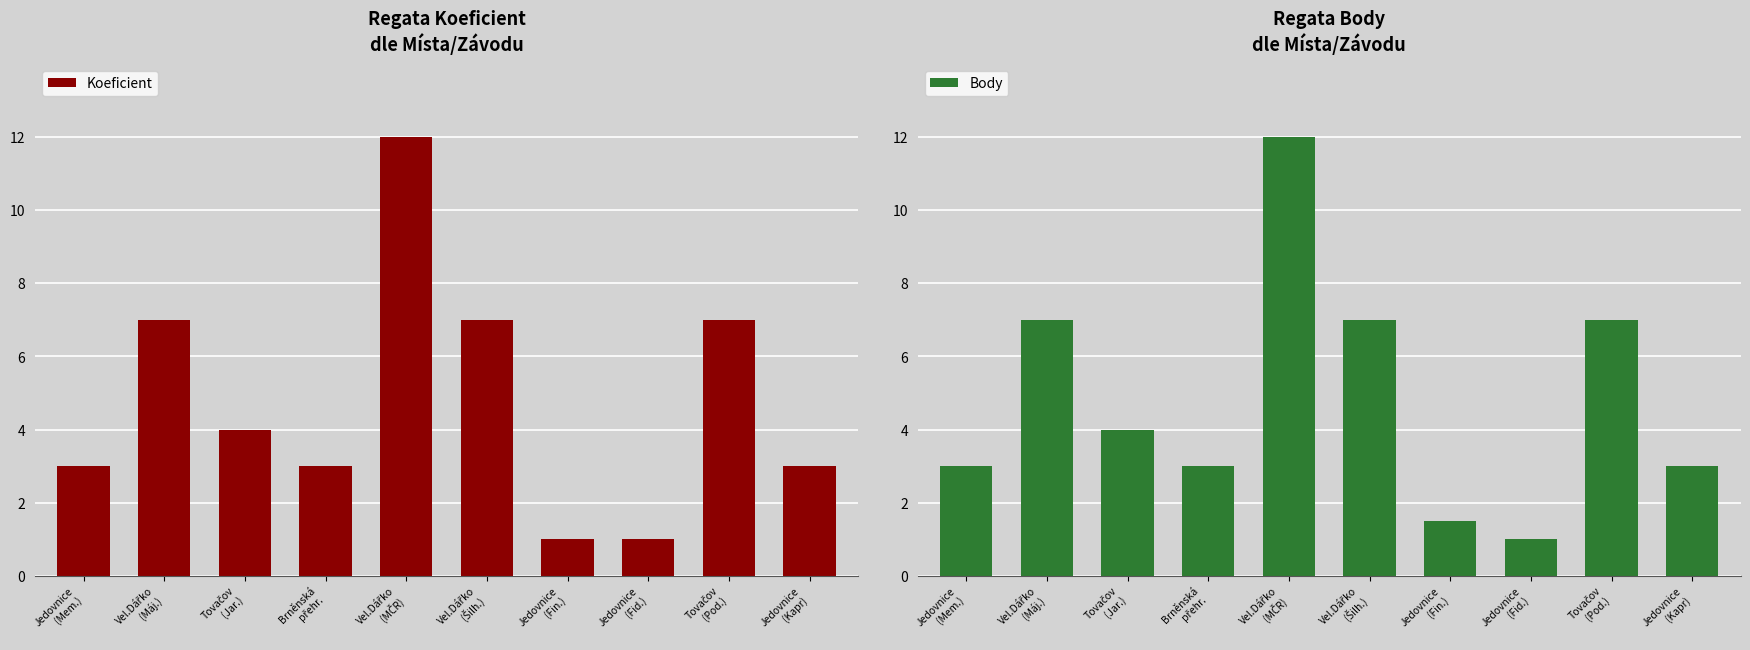

What are all the series names shown in the legend?

Koeficient, Body